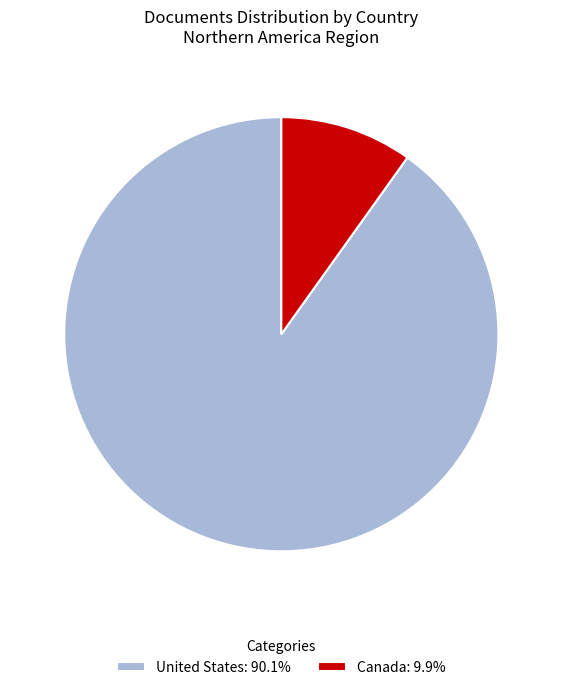

Is it true that United States is 90% of the pie?

True